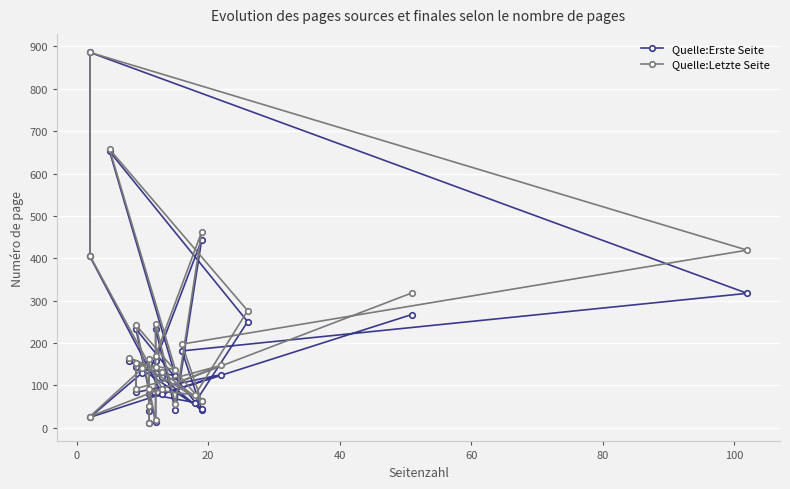

Count the number of categories in the chart.

30